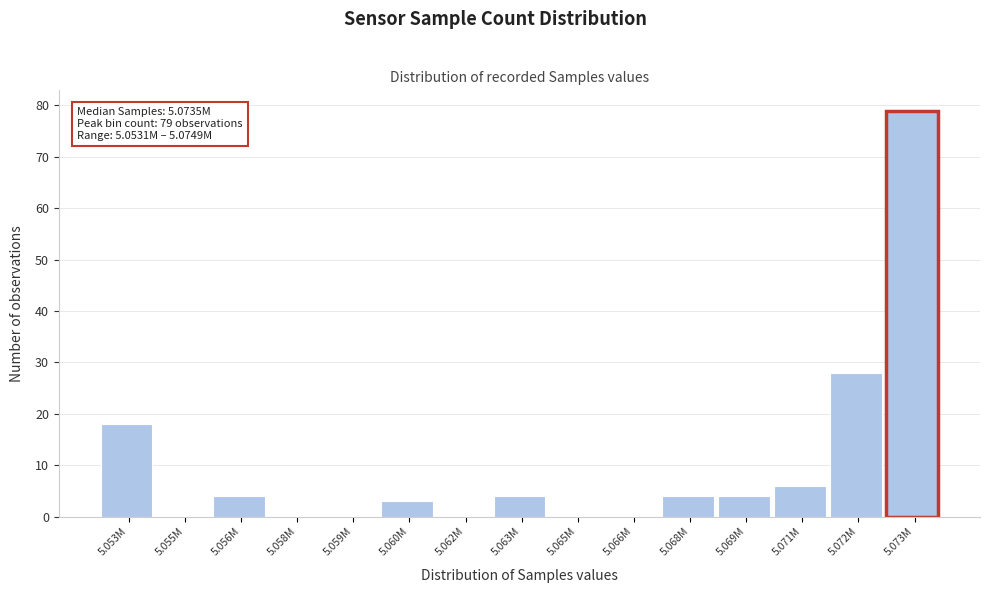

Reading left to right, list all the values displayed in this chart.

5.053M=18	5.055M=0	5.056M=4	5.058M=0	5.059M=0	5.060M=3	5.062M=0	5.063M=4	5.065M=0	5.066M=0	5.068M=4	5.069M=4	5.071M=6	5.072M=28	5.073M=79